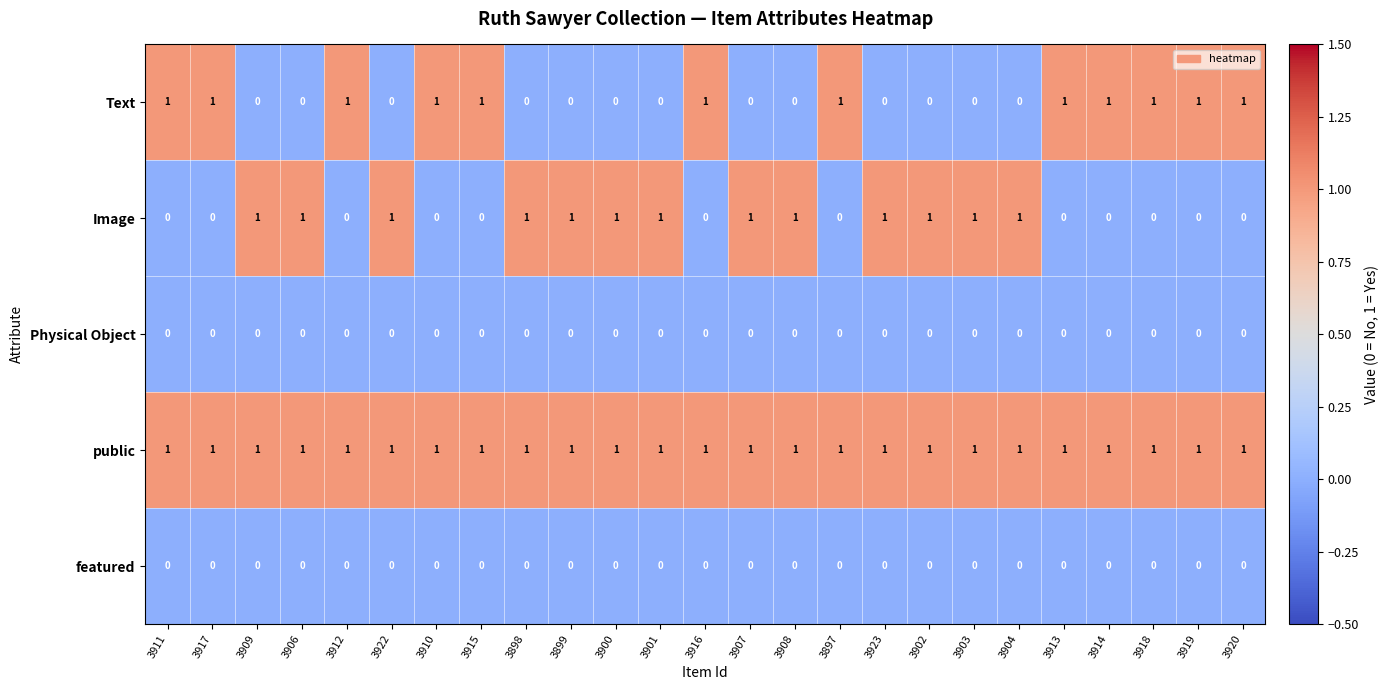

The value of Physical Object at 3914 is 0. True or false?

True